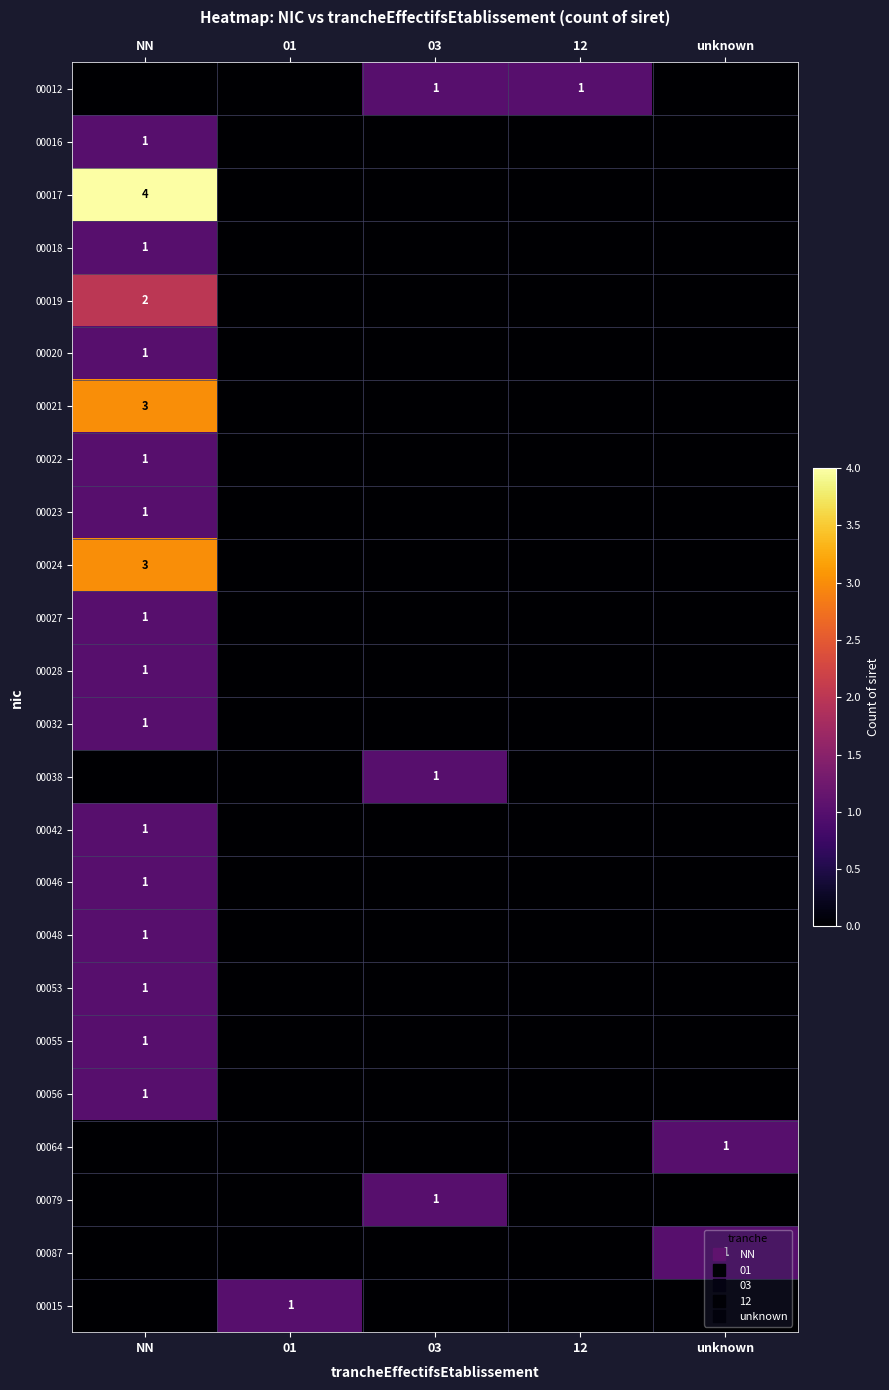

True or false: 00053 has a value of 0 at unknown.

True